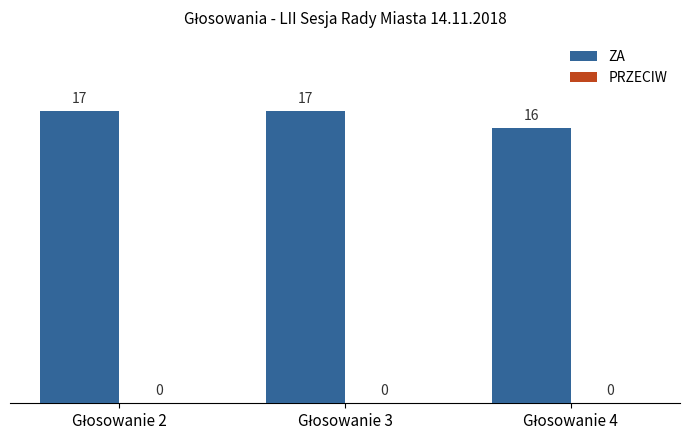

What is the sum of all values?

50